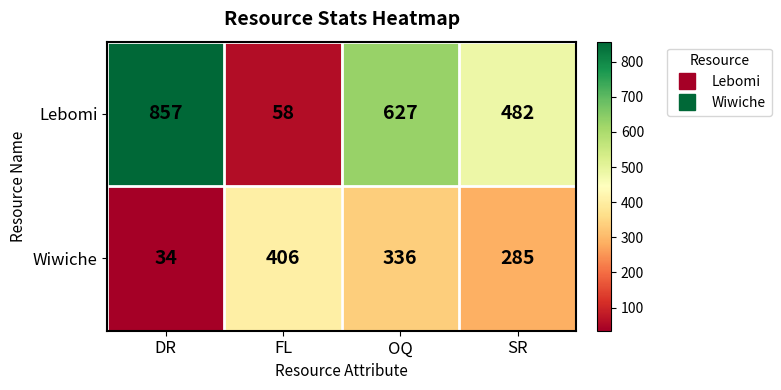

How many Lebomi values are between 482 and 857?

3